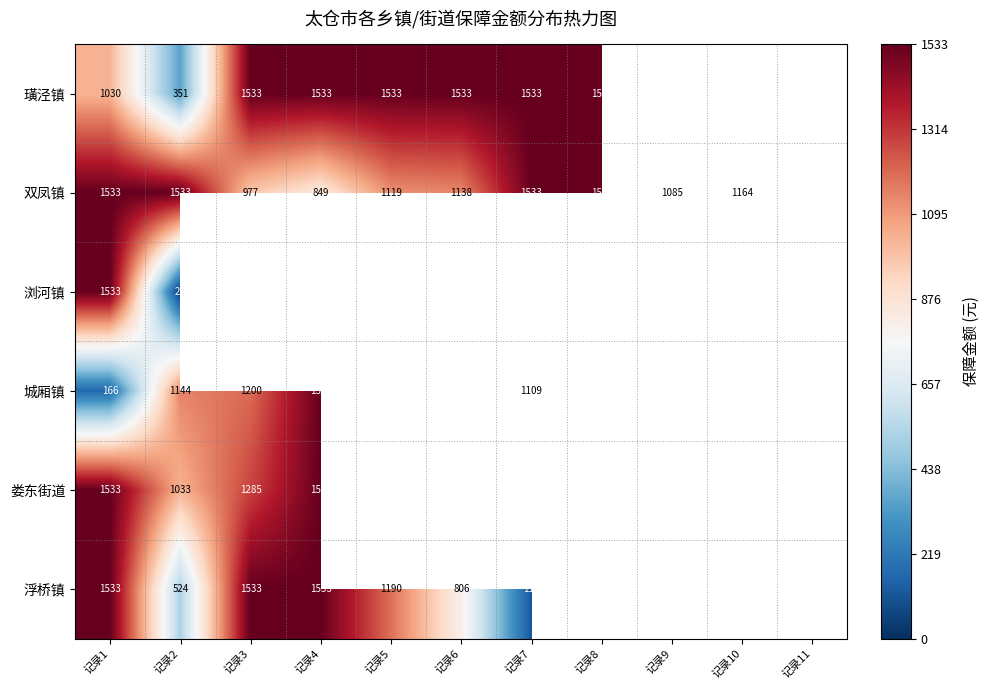

Is the value of 娄东街道 at 记录2 greater than the value of 浏河镇 at 记录1?

No